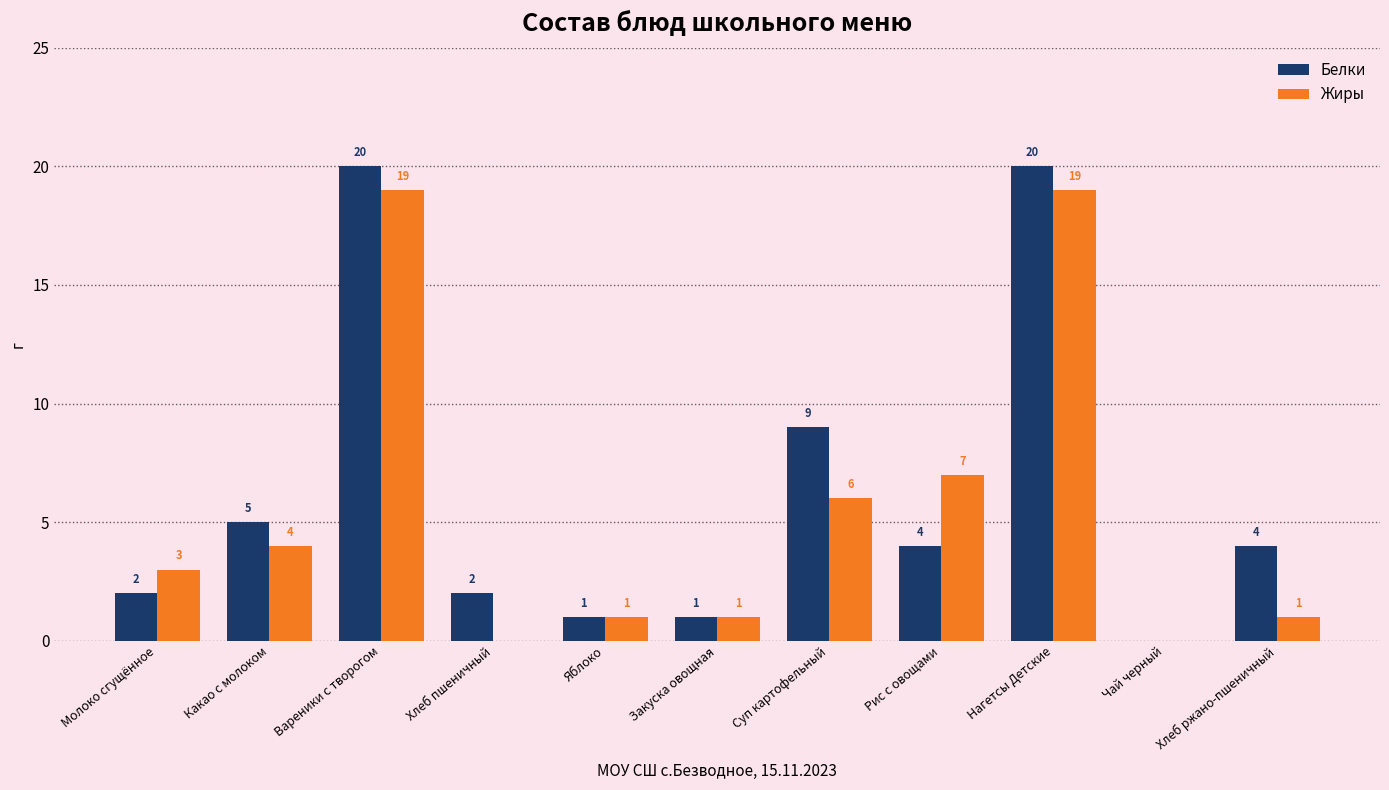

Are the bars grouped side by side (vs. stacked)?

Yes